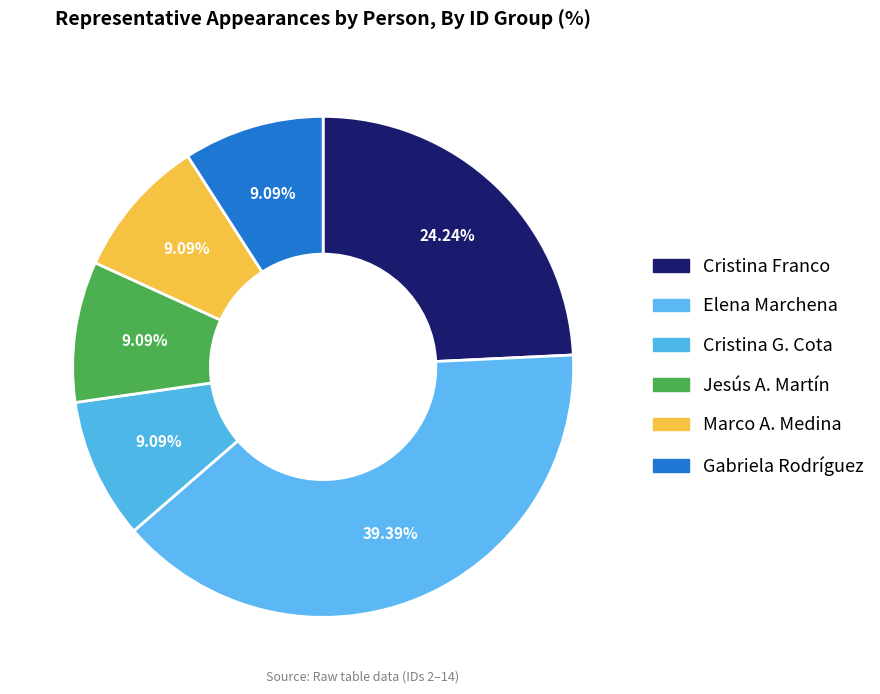

Which category has the biggest portion of the pie?

Elena Marchena